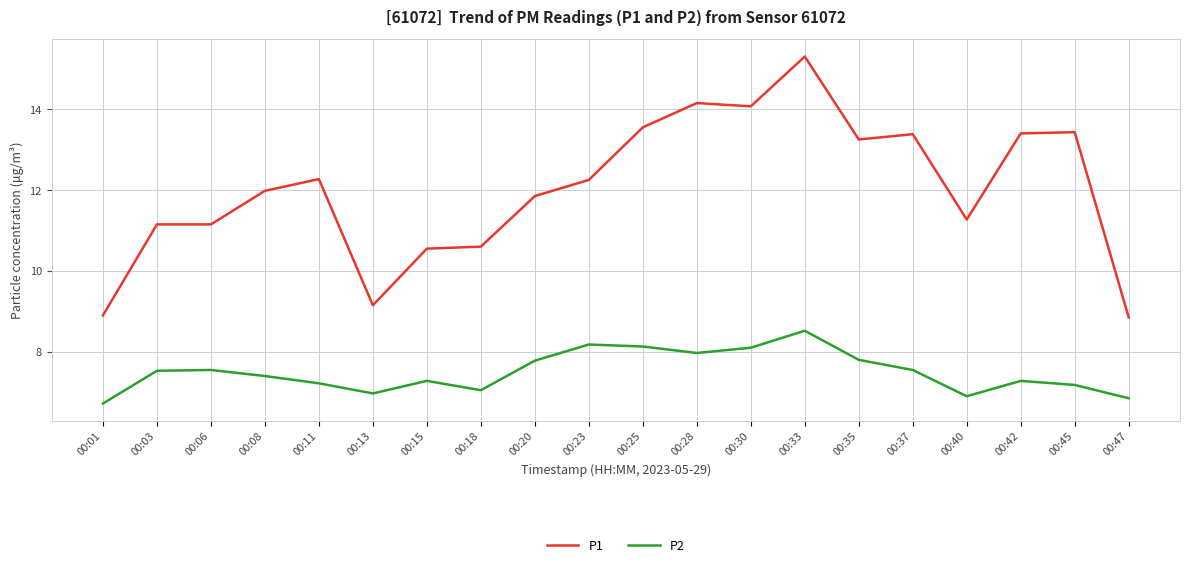

How many interior local valleys does the P2 series have?

4